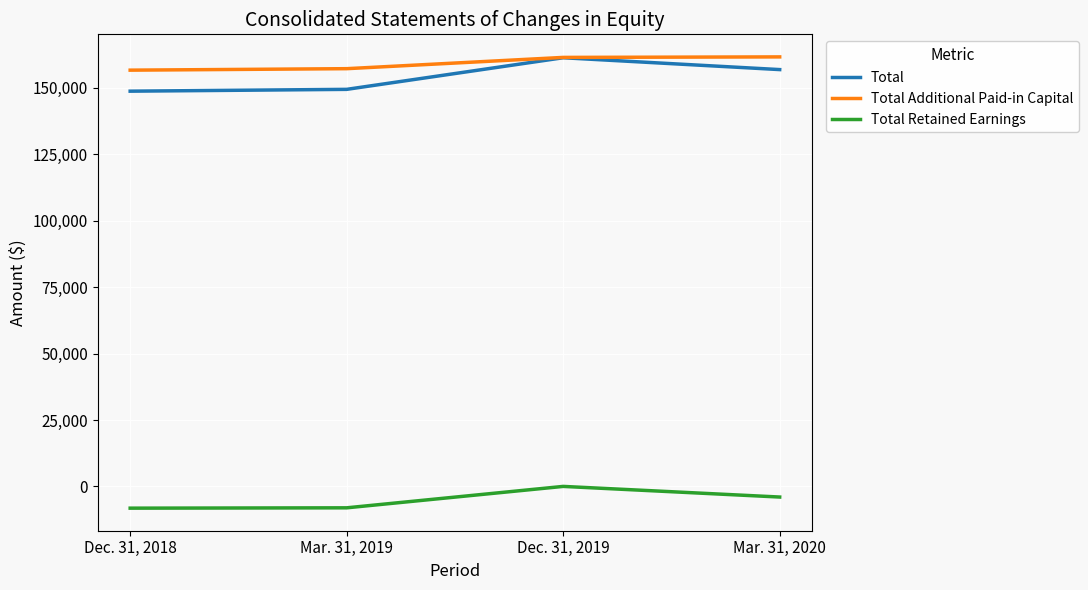

The value of Total at Mar. 31, 2019 is 149379. True or false?

True